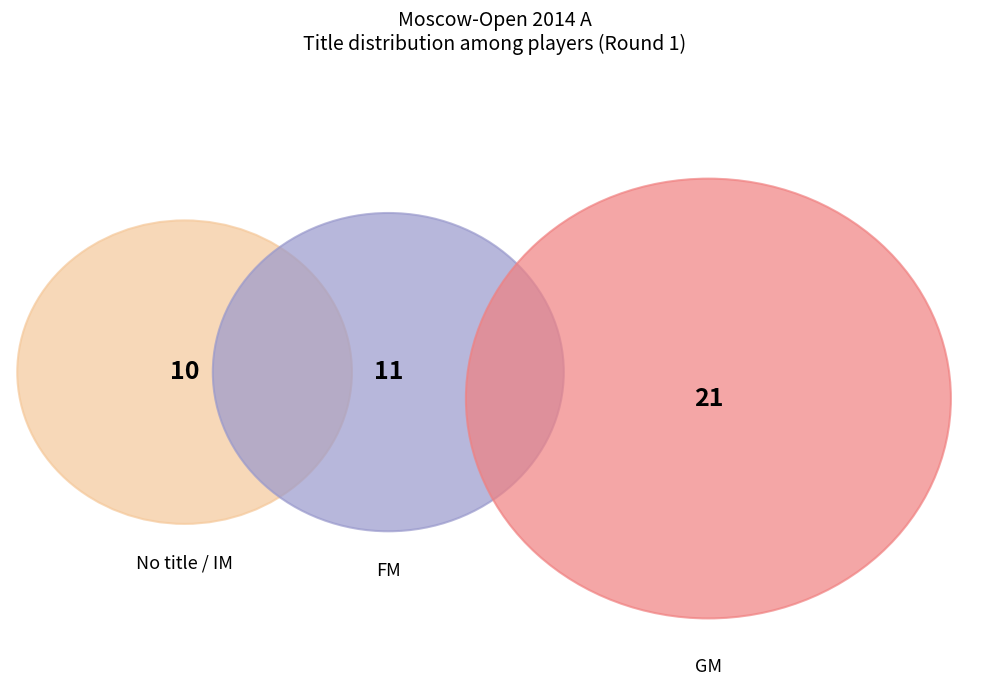

Between IM and GM, which is larger?

GM